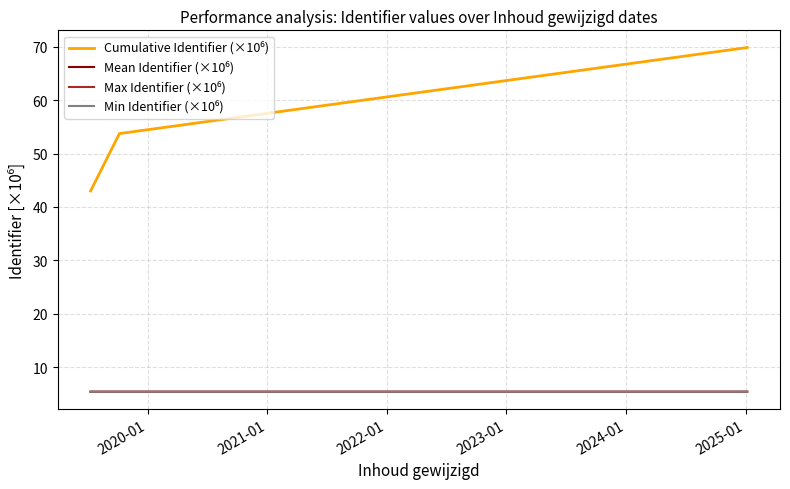

How many lines are shown in the chart?

4